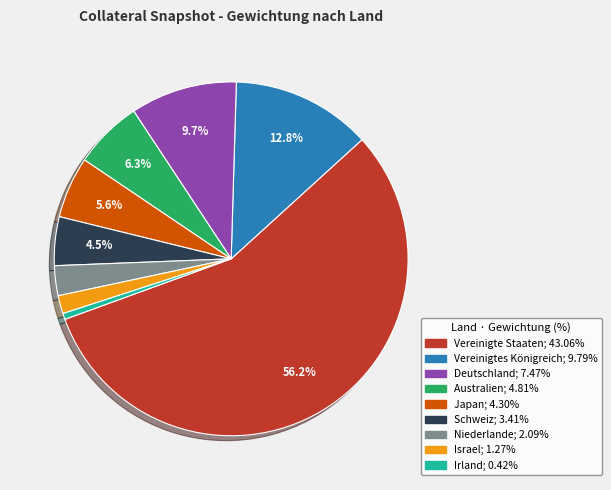

What percentage is the Australien slice, to the nearest percent?

6%